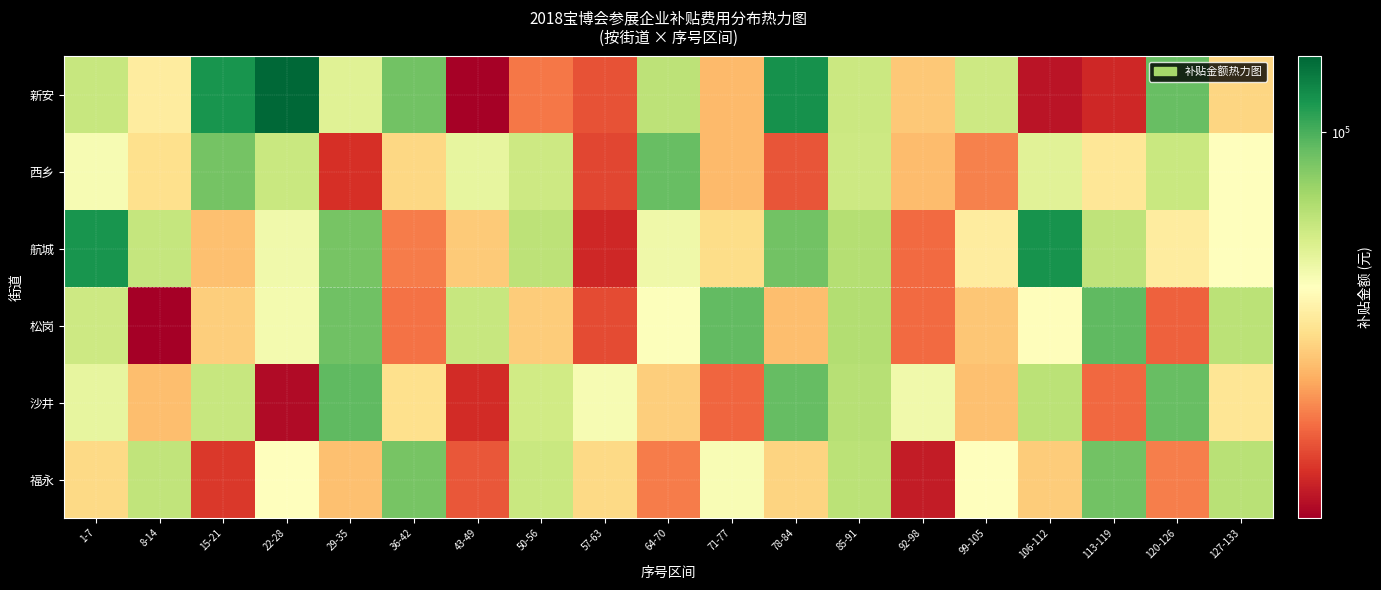

At 8-14, list the series in order from smallest to largest.

松岗, 沙井, 西乡, 新安, 航城, 福永